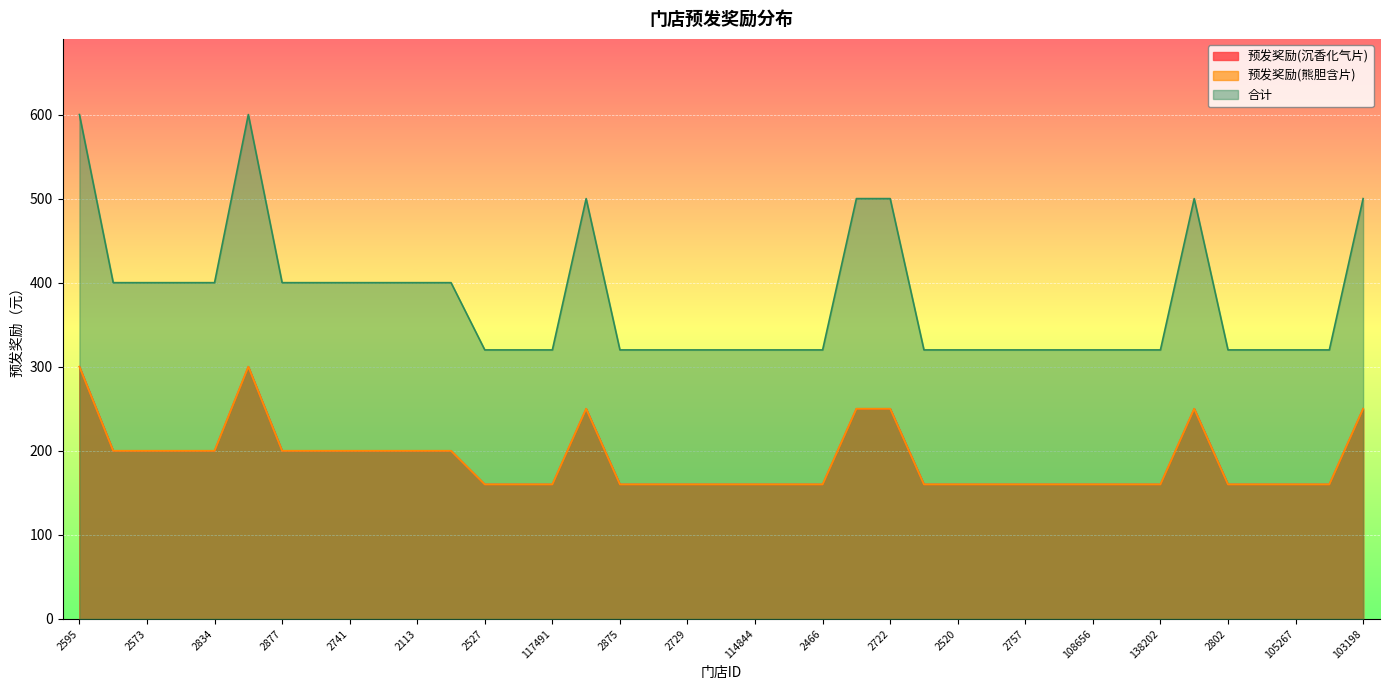

True or false: 预发奖励(熊胆含片) and 合计 intersect in this chart.

False